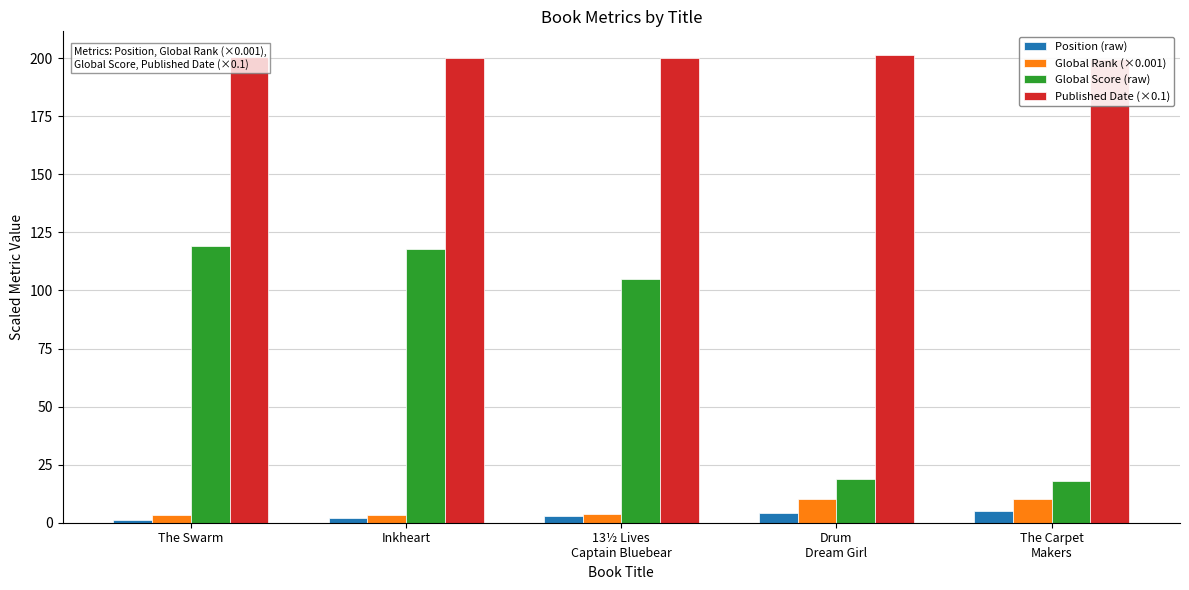

What are all the series names shown in the legend?

Position (raw), Global Rank (×0.001), Global Score (raw), Published Date (×0.1)